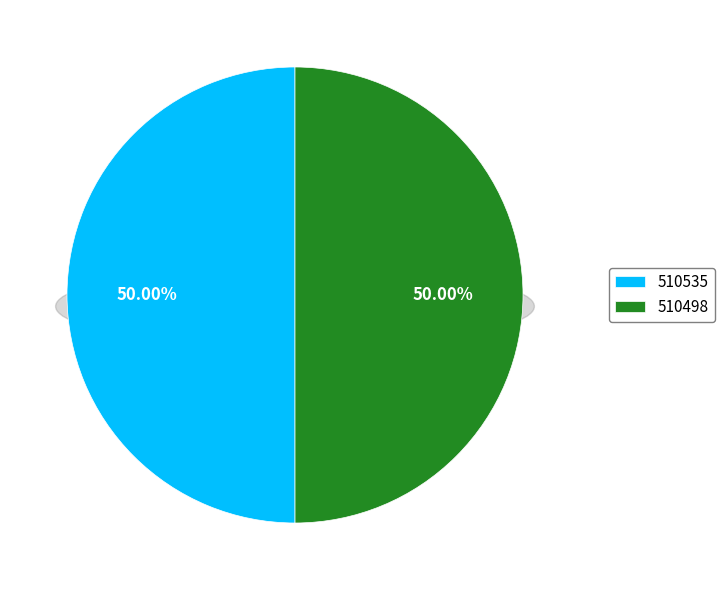

Which slice is the largest?

510535